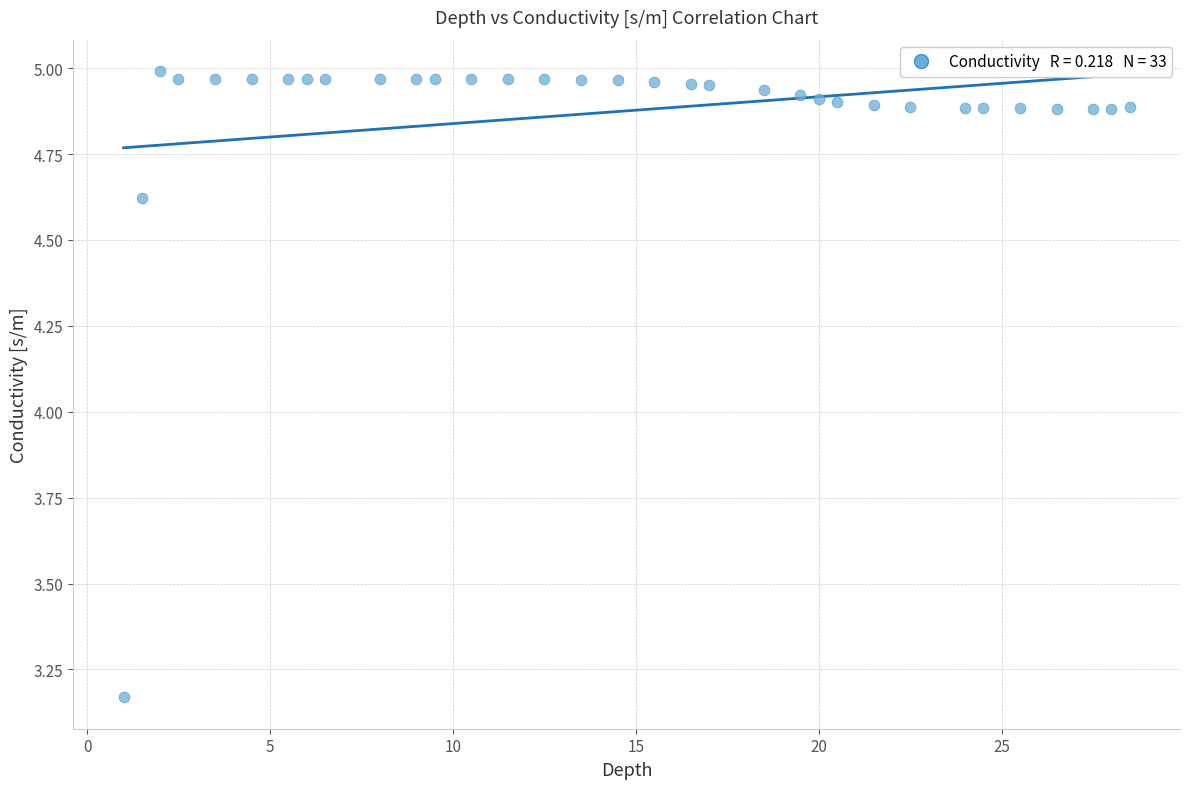

What is the range of X values (max minus min)?

27.5